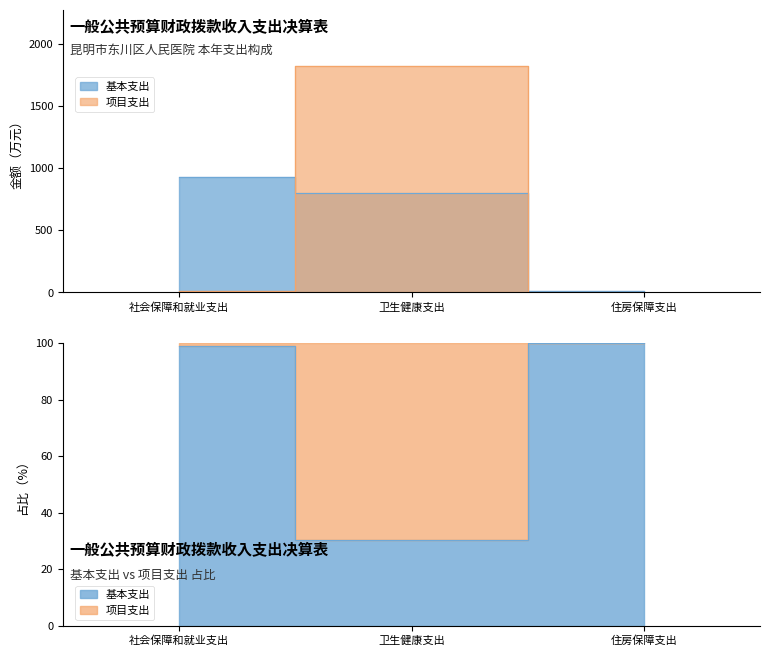

What is the total value across all series at 社会保障和就业支出?

938.9